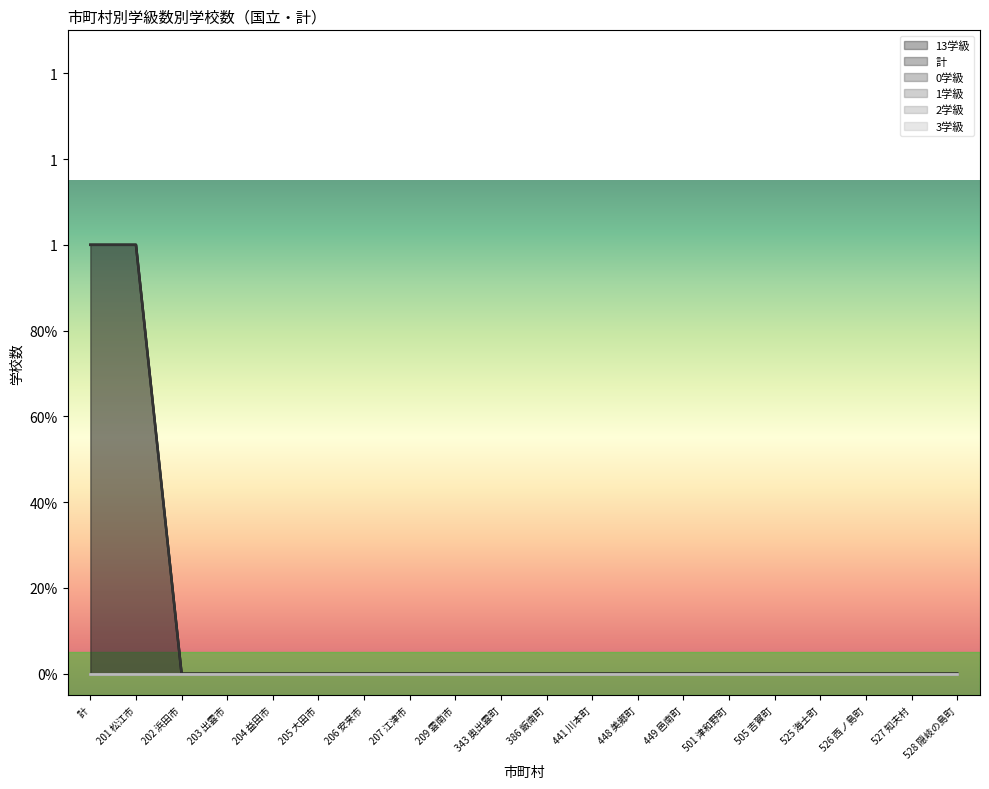

Reading right to left, what are all the values shown in this chart?

13学級: 0	0	0	0	0	0	0	0	0	0	0	0	0	0	0	0	0	0	1	1
計: 0	0	0	0	0	0	0	0	0	0	0	0	0	0	0	0	0	0	1	1
0学級: 0	0	0	0	0	0	0	0	0	0	0	0	0	0	0	0	0	0	0	0
1学級: 0	0	0	0	0	0	0	0	0	0	0	0	0	0	0	0	0	0	0	0
2学級: 0	0	0	0	0	0	0	0	0	0	0	0	0	0	0	0	0	0	0	0
3学級: 0	0	0	0	0	0	0	0	0	0	0	0	0	0	0	0	0	0	0	0